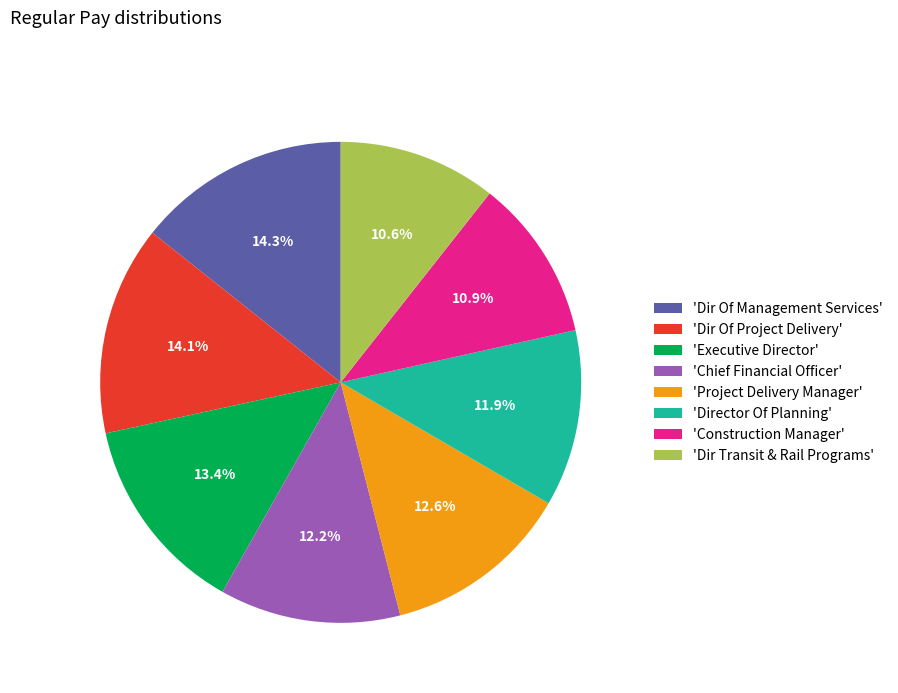

Between 'Dir Of Management Services' and 'Dir Transit & Rail Programs', which is larger?

'Dir Of Management Services'